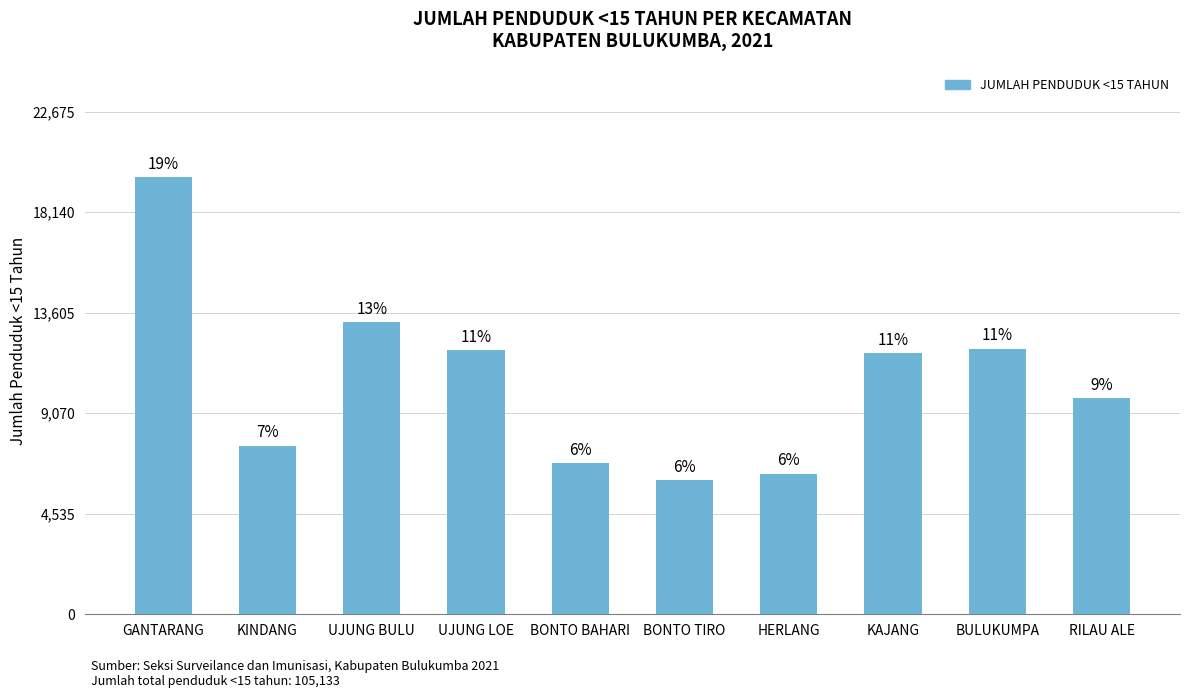

What position from the left is KAJANG?

8